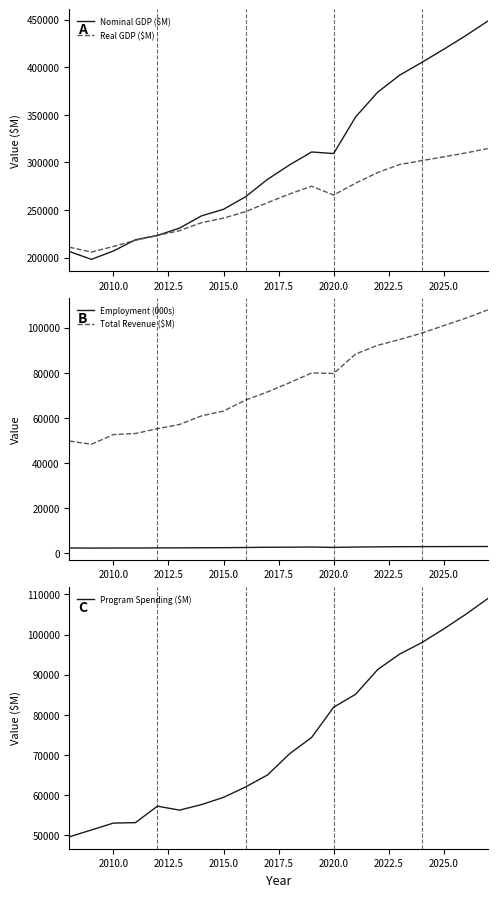

What is the value of the Total Revenue ($M) point at the 14th from the left?

88333